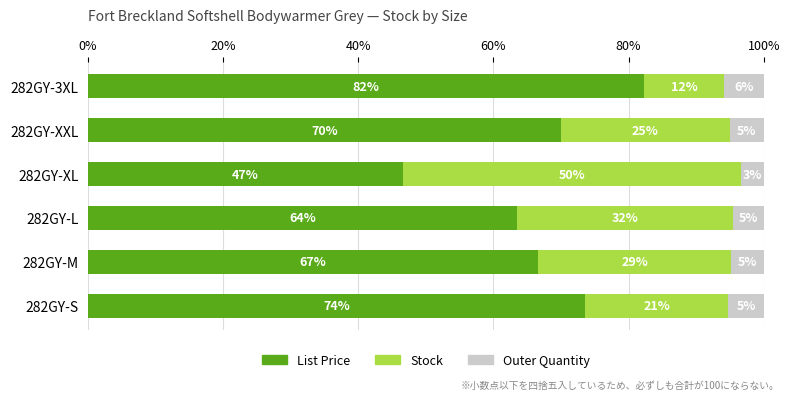

What is the minimum value for List Price?

46.6